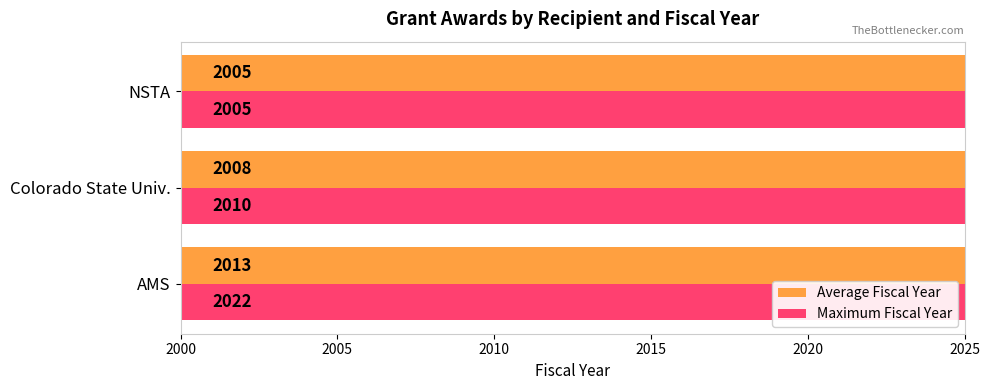

Which series has the largest range (max minus min)?

Maximum Fiscal Year